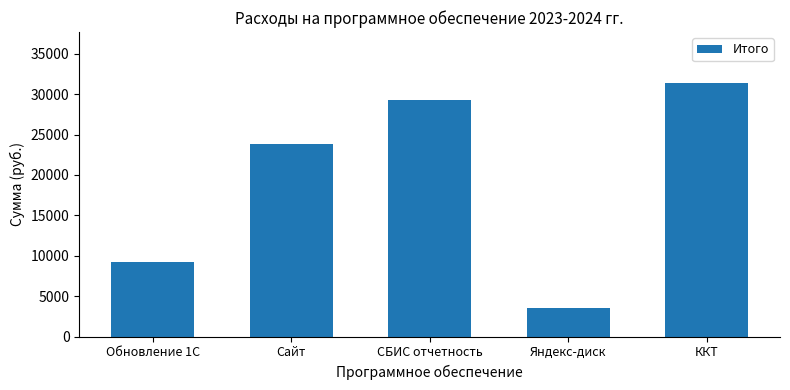

Which category has the highest value across all series?

ККТ